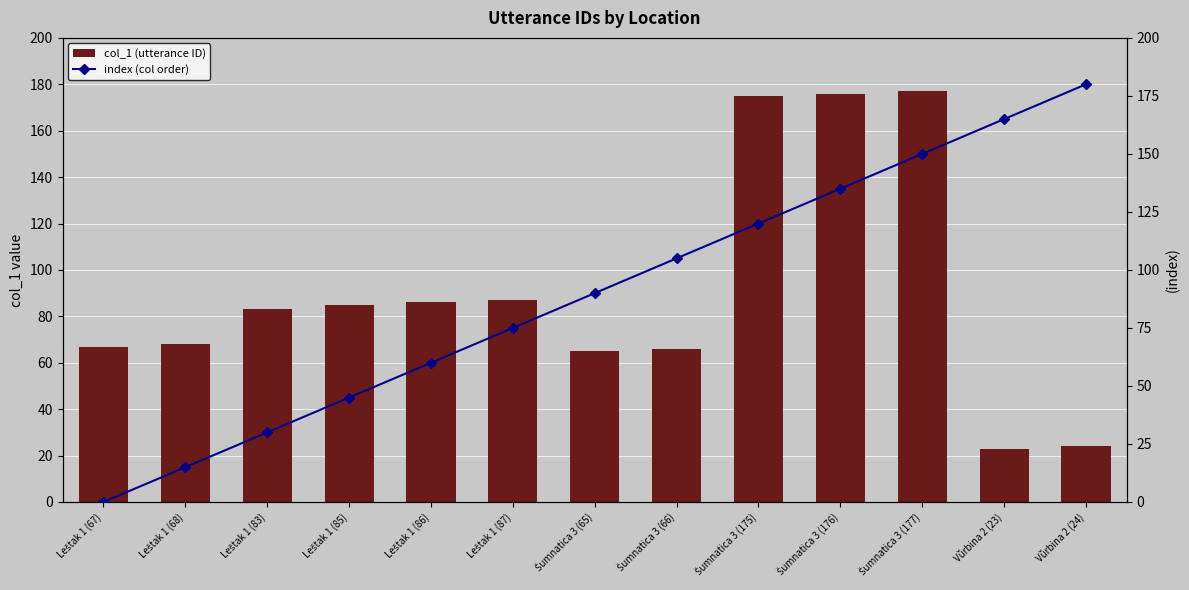

How many series are shown in this chart?

2